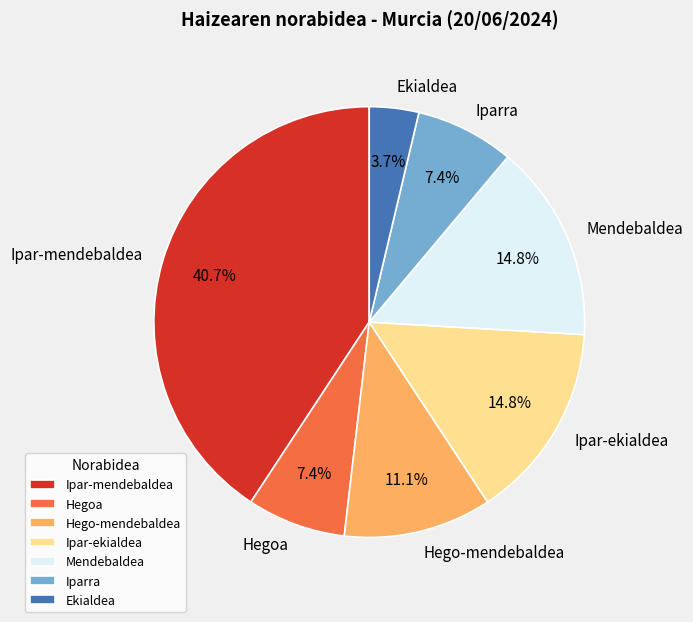

Which slice is the smallest?

Ekialdea